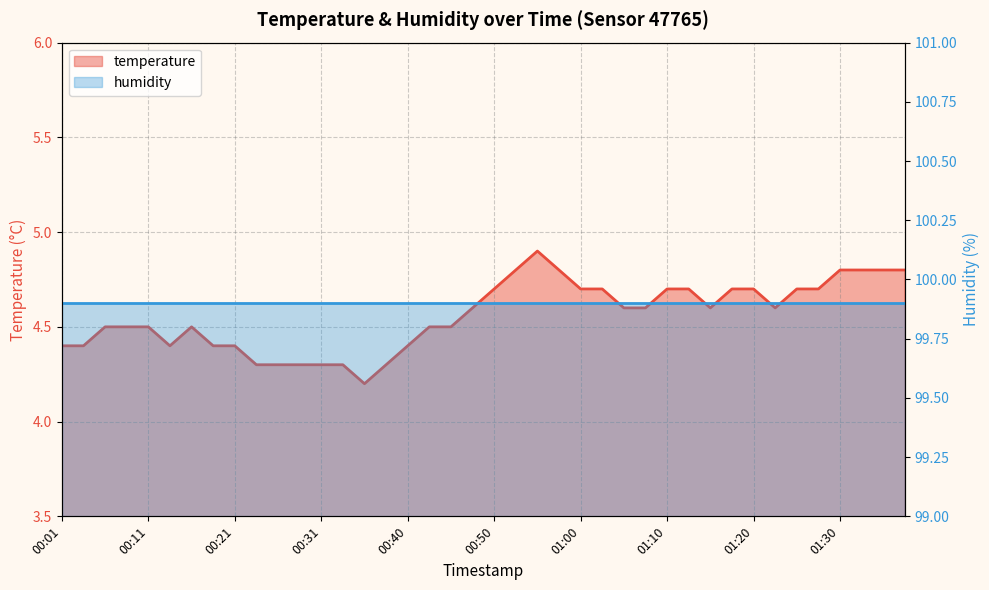

How many interior local peaks (higher than both neighbors) does the data have?

2